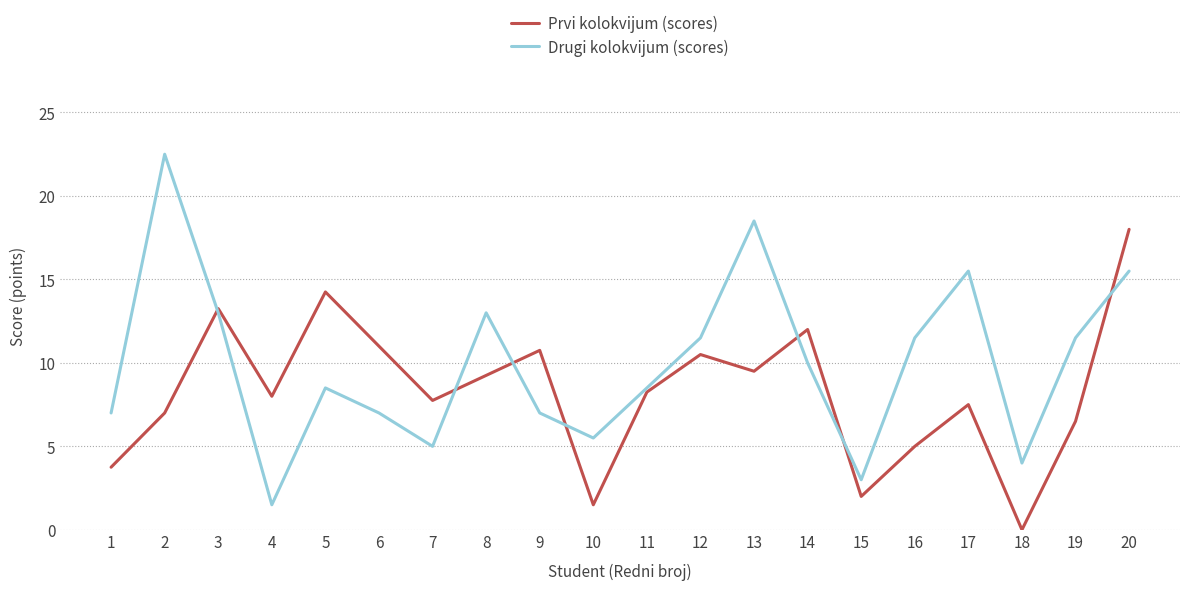

The value of Drugi kolokvijum (scores) at 16 is 11.5. True or false?

True